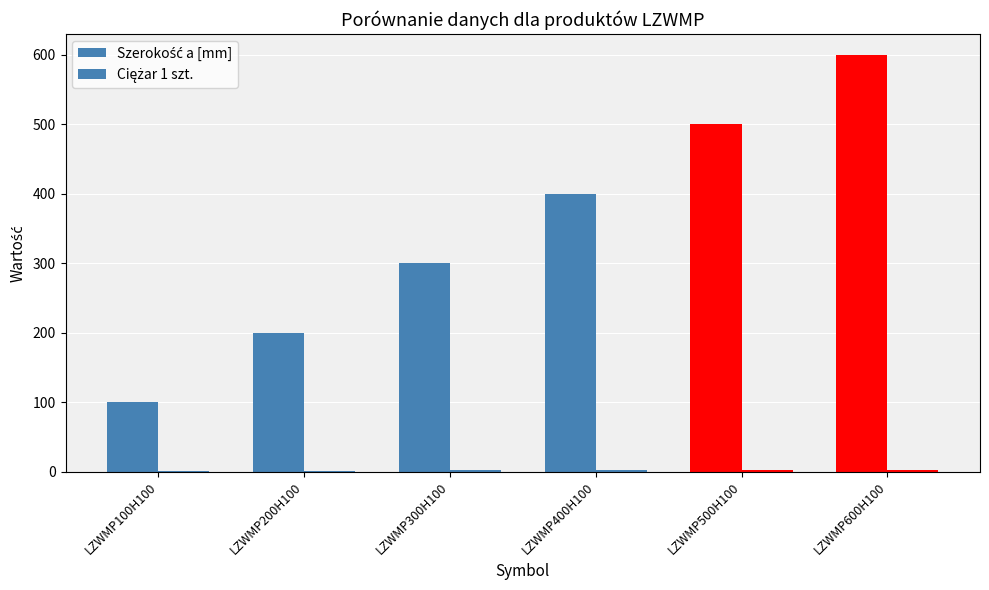

What is the sum of all Szerokość a [mm] values?

2100.0